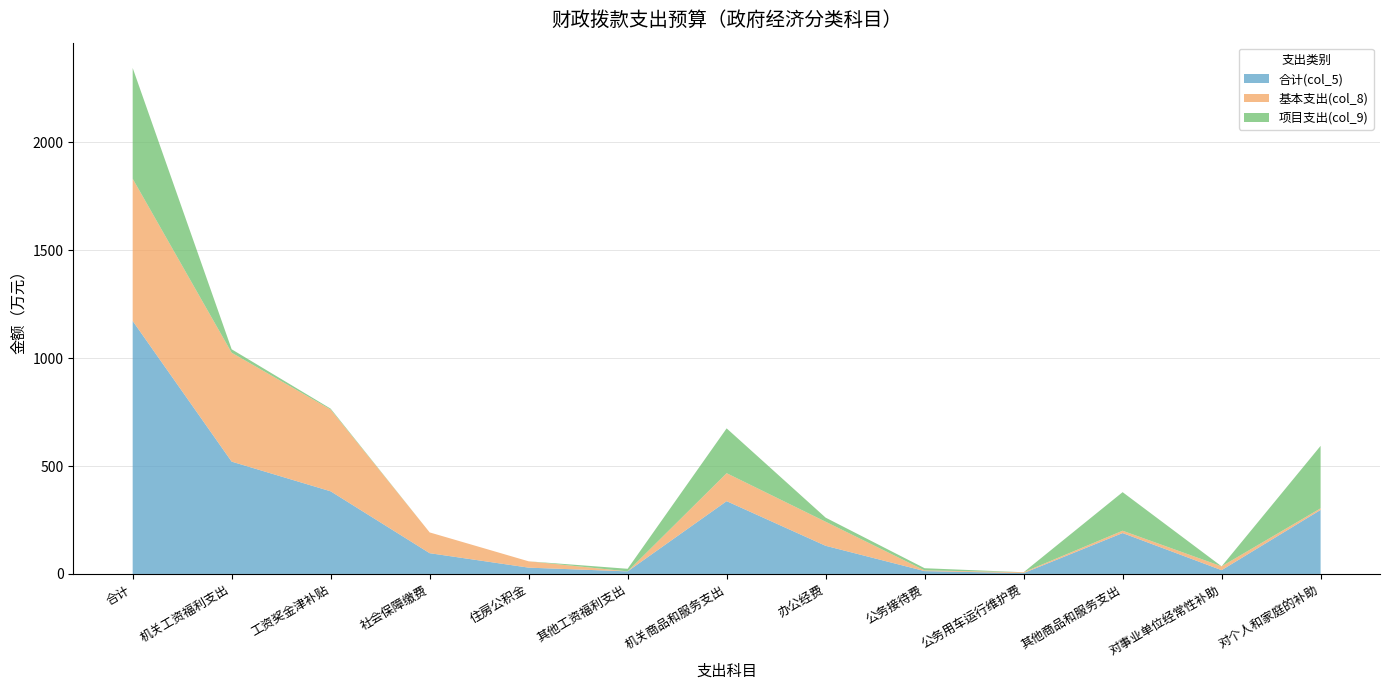

Reading left to right, list all the values displayed in this chart.

合计(col_5): 合计=1172.2	机关工资福利支出=520.5	工资奖金津补贴=382.9	社会保障缴费=96.3	住房公积金=29.3	其他工资福利支出=12.0	机关商品和服务支出=337.3	办公经费=130.5	公务接待费=13.3	公务用车运行维护费=4.0	其他商品和服务支出=189.5	对事业单位经常性补助=17.6	对个人和家庭的补助=296.8
基本支出(col_8): 合计=659.2	机关工资福利支出=504.5	工资奖金津补贴=378.9	社会保障缴费=96.3	住房公积金=29.3	其他工资福利支出=0.0	机关商品和服务支出=129.6	办公经费=111.5	公务接待费=3.3	公务用车运行维护费=4.0	其他商品和服务支出=10.8	对事业单位经常性补助=17.6	对个人和家庭的补助=7.4
项目支出(col_9): 合计=513.0	机关工资福利支出=16.0	工资奖金津补贴=4.0	社会保障缴费=0.0	住房公积金=0.0	其他工资福利支出=12.0	机关商品和服务支出=207.7	办公经费=19.0	公务接待费=10.0	公务用车运行维护费=0.0	其他商品和服务支出=178.7	对事业单位经常性补助=0.0	对个人和家庭的补助=289.3